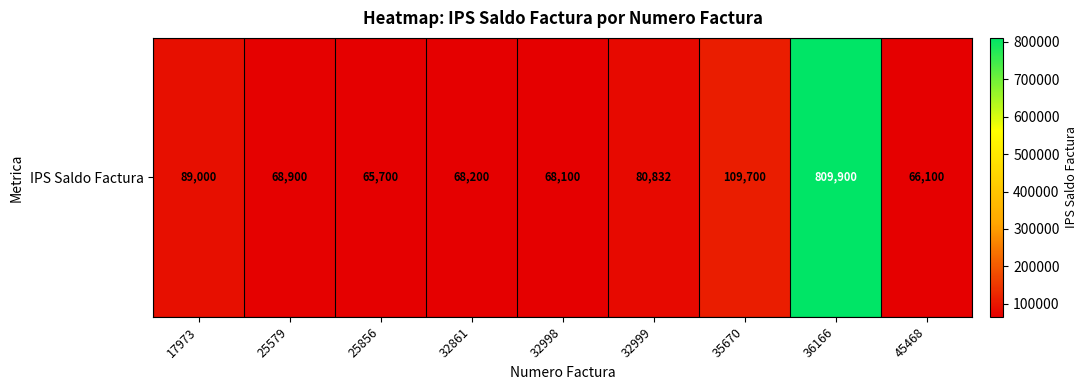

Reading left to right, transcribe all the data shown in this chart.

17973=89000	25579=68900	25856=65700	32861=68200	32998=68100	32999=80832	35670=109700	36166=809900	45468=66100